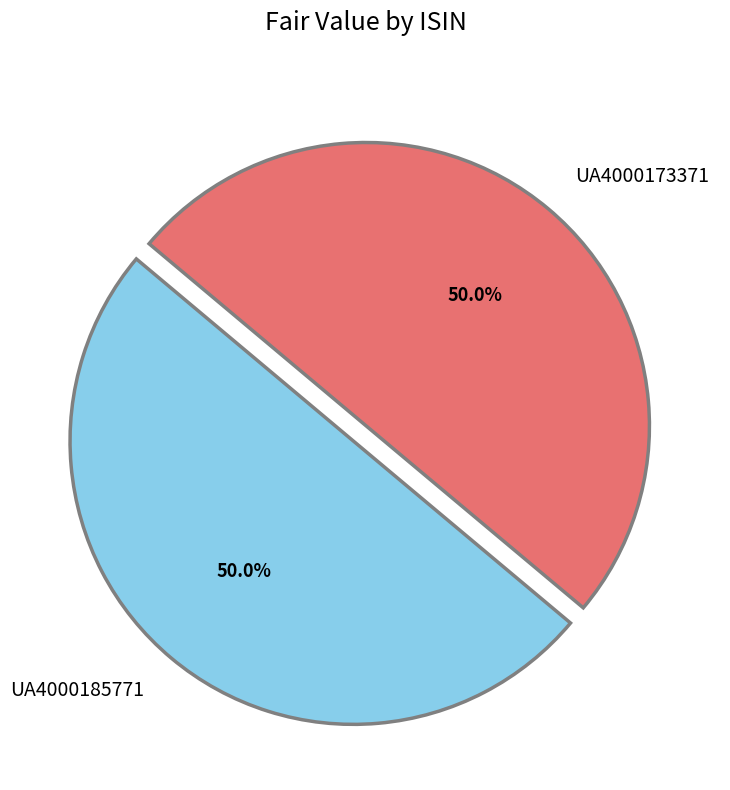

To the nearest percent, what percentage of the pie is UA4000173371?

50%